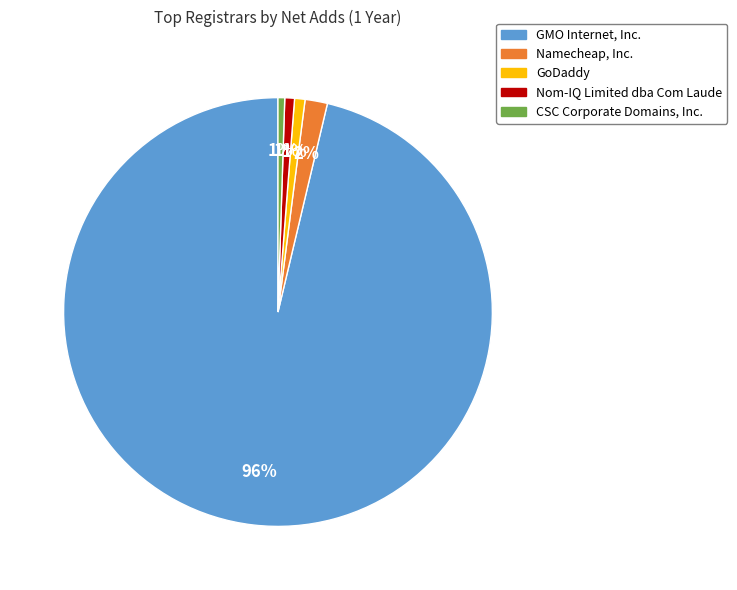

What percentage is the GoDaddy slice, to the nearest percent?

1%